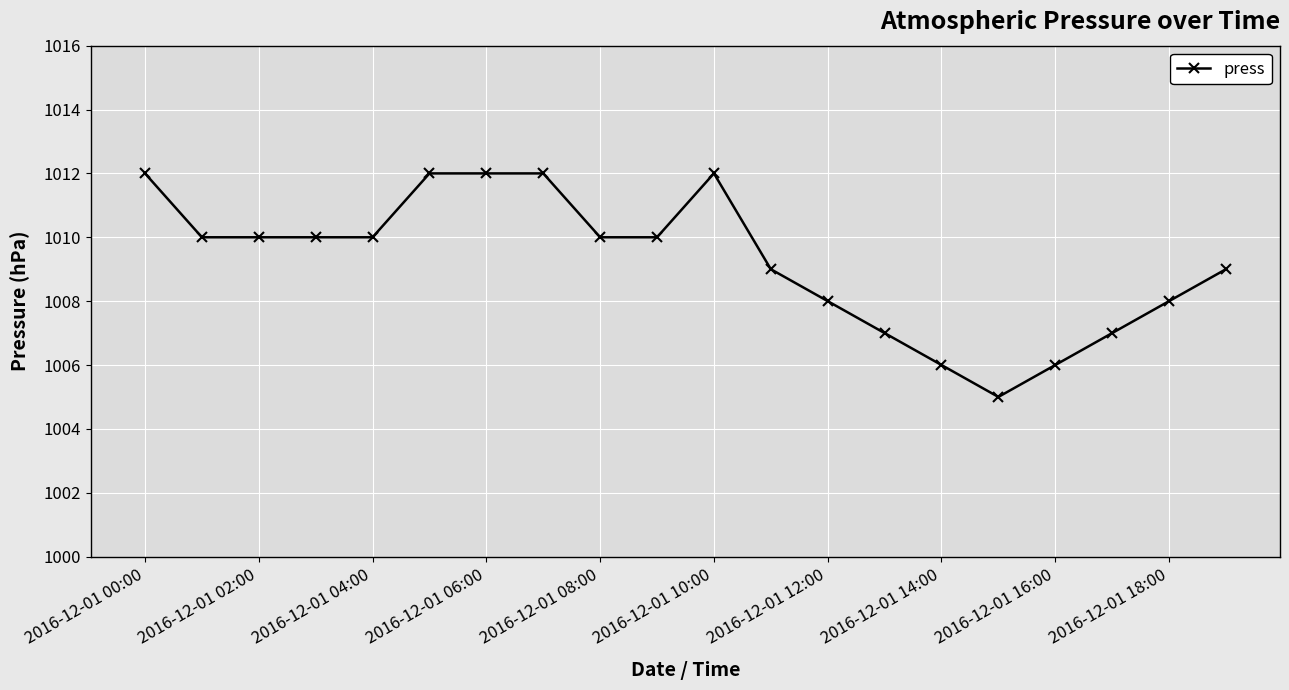

What is the maximum value shown in the chart?

1012